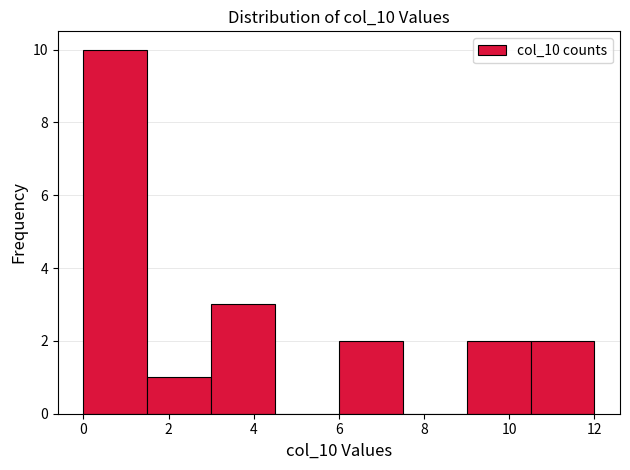

Over which range of the x-axis is the bar tallest?

0.0 to 1.5